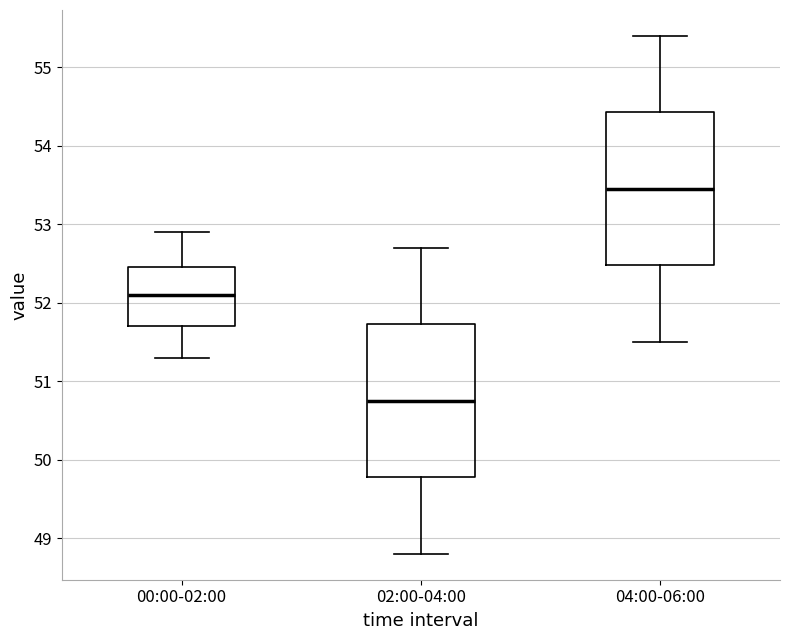

Reading left to right, transcribe this box plot: for each box, give where its median line is, the range the box spans, and where its two whiskers end, as read against the y-axis. The values are not printed on the chart, so give them approximately, as read against the axis.

00:00-02:00: median 52.1, box 51.7 to 52.5, whiskers 51.3 to 52.9
02:00-04:00: median 50.8, box 49.8 to 51.7, whiskers 48.8 to 52.7
04:00-06:00: median 53.5, box 52.5 to 54.4, whiskers 51.5 to 55.4